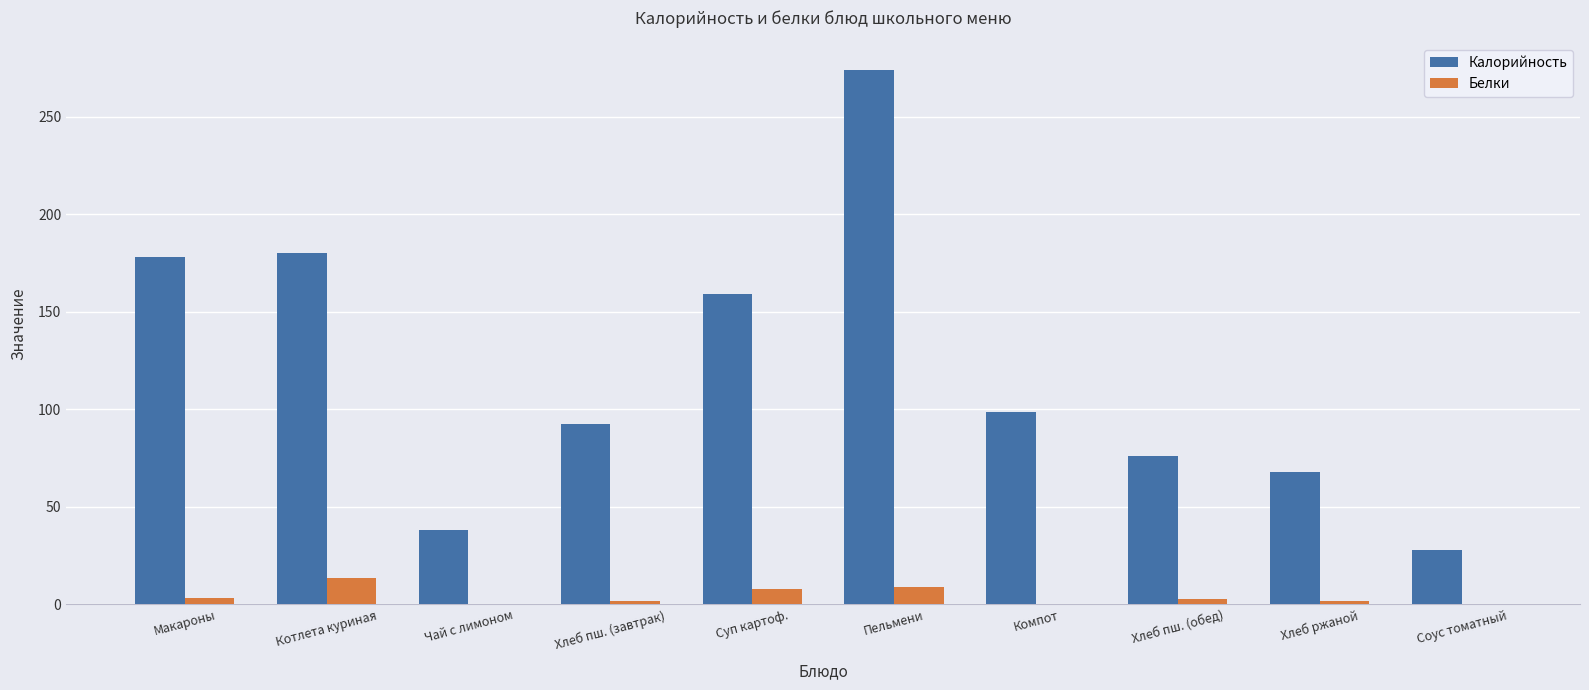

What are all the series names shown in the legend?

Калорийность, Белки